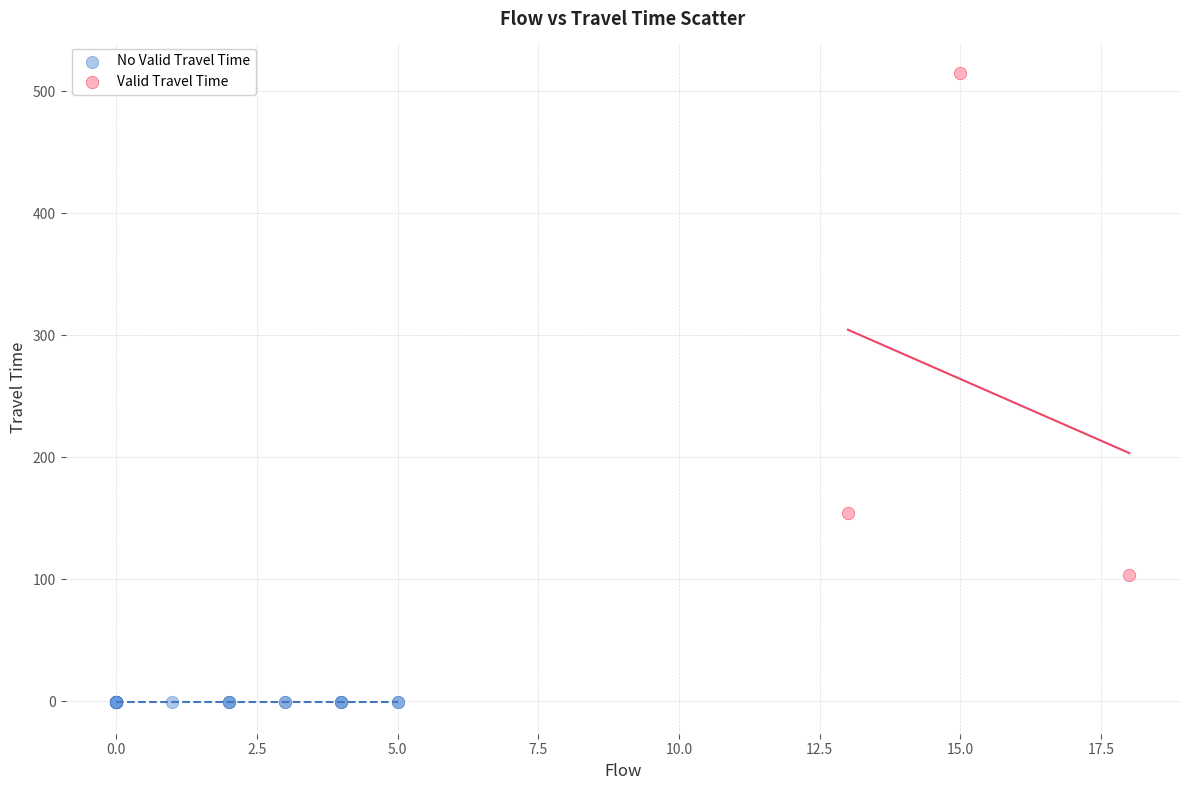

Which series reaches the maximum Y coordinate?

Valid Travel Time